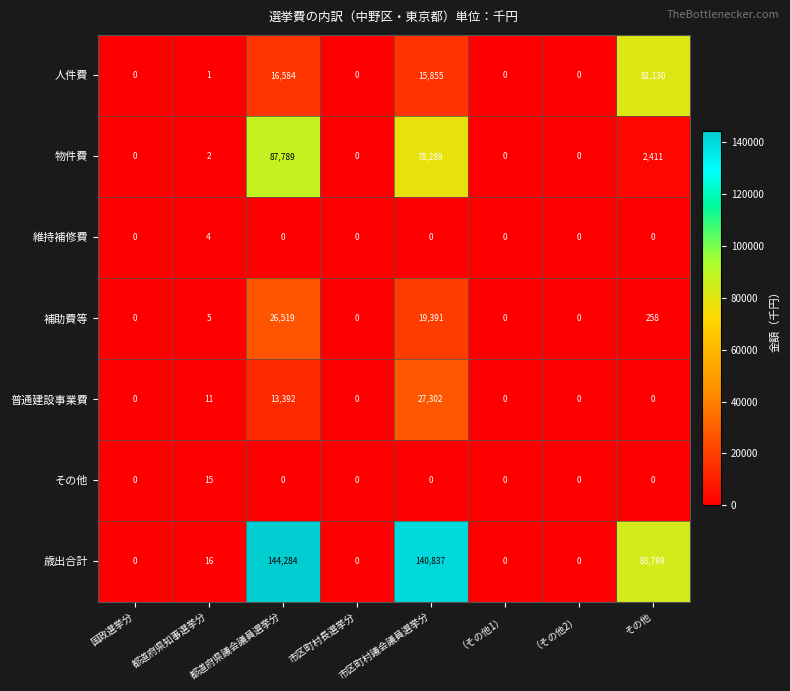

Is it true that 普通建設事業費 equals 0 at （その他2）?

True